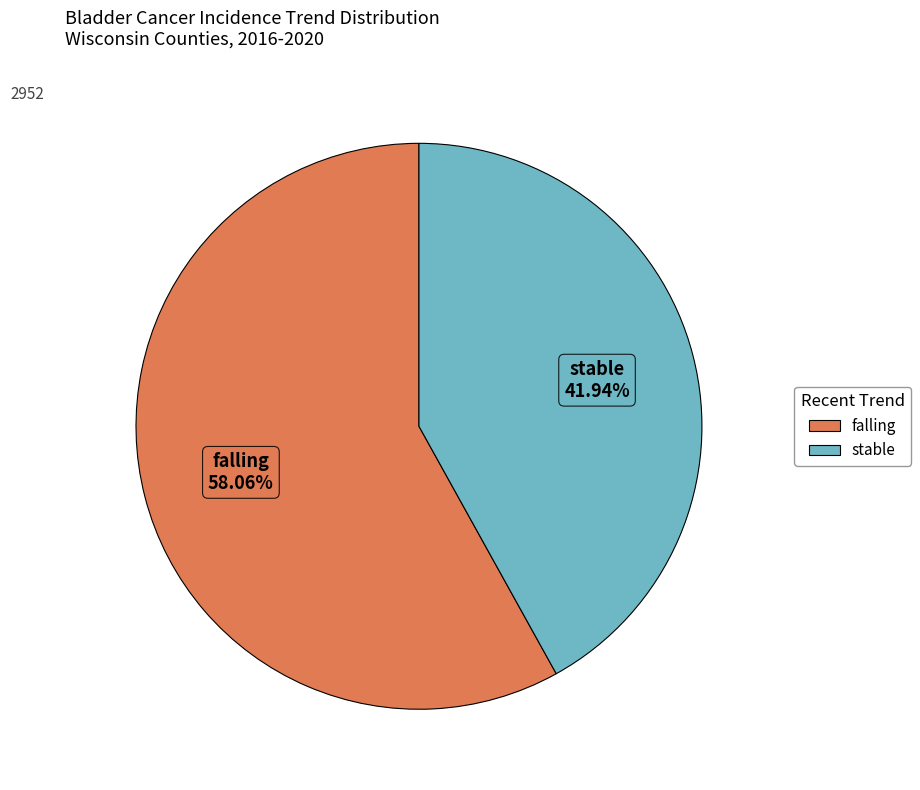

What is the smallest slice in the pie chart?

stable